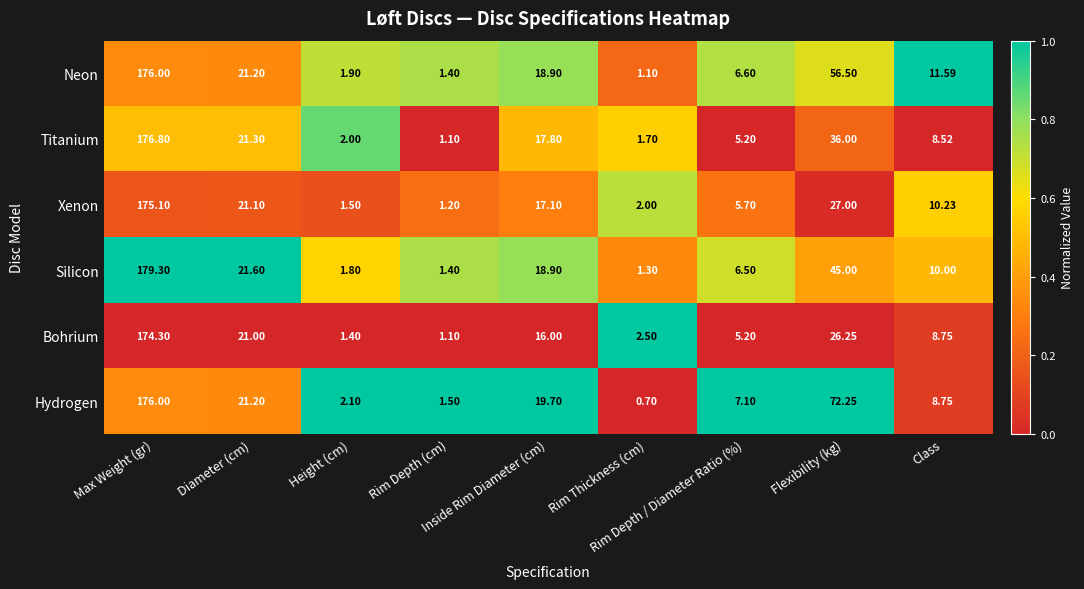

Which series has the widest spread of values?

Silicon